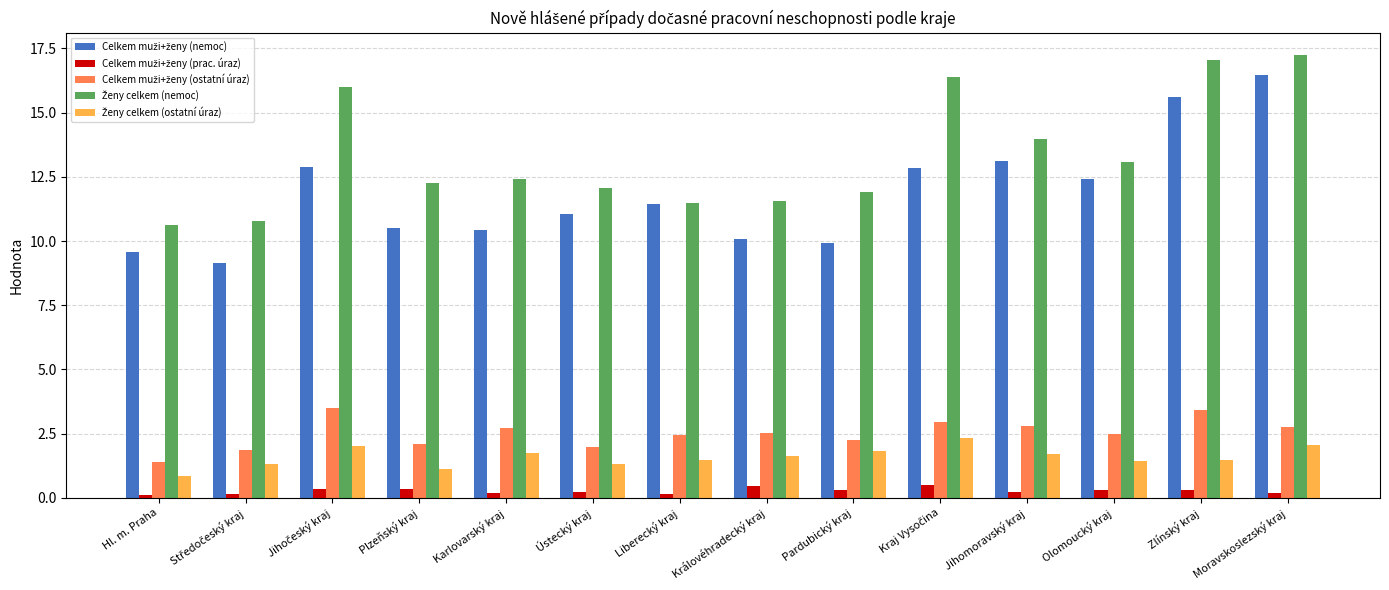

What is the maximum value shown in the chart?

17.3